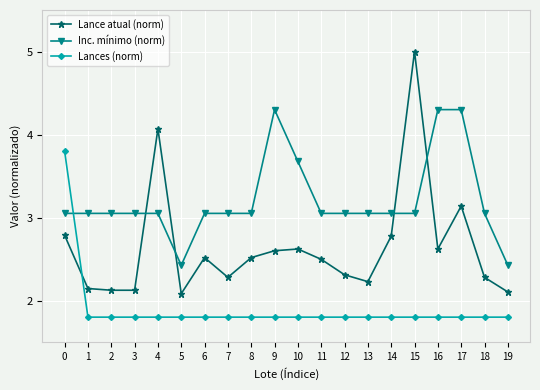

What is the value of the Lance atual (norm) point at the 16th from the left?

5.0